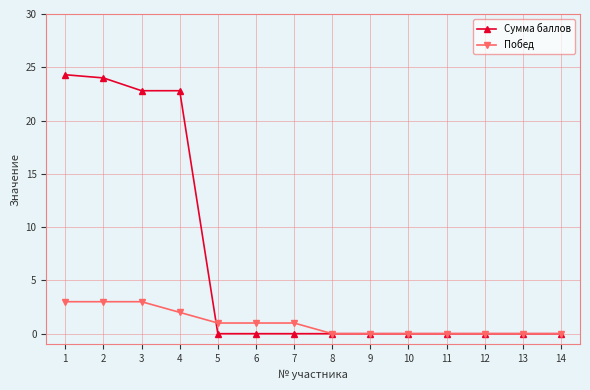

What is the maximum value for Сумма баллов?

24.3